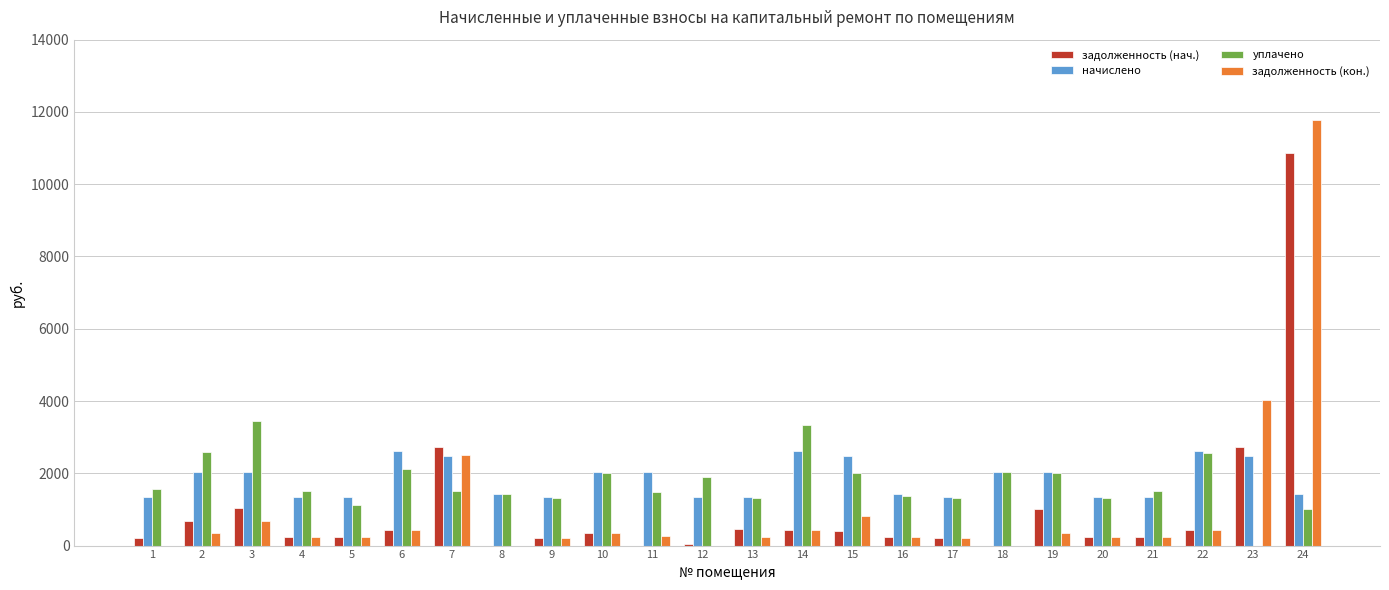

True or false: начислено has a value of 1331.2 at 17.

True